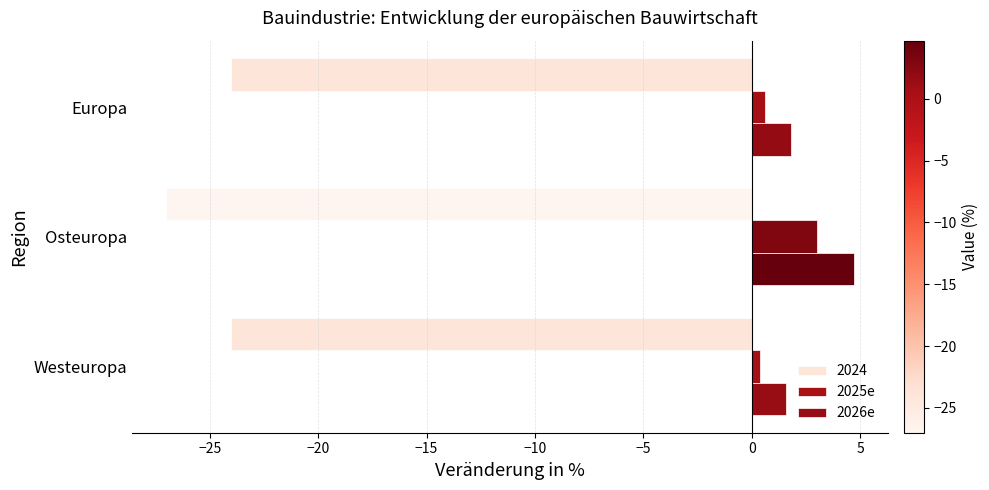

Which series has the largest range (max minus min)?

2026e